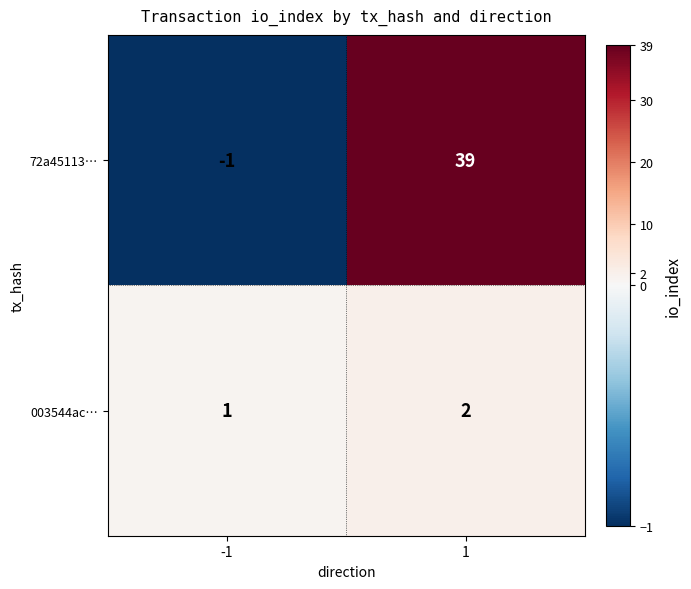

At which category is the sum across all series the highest?

1